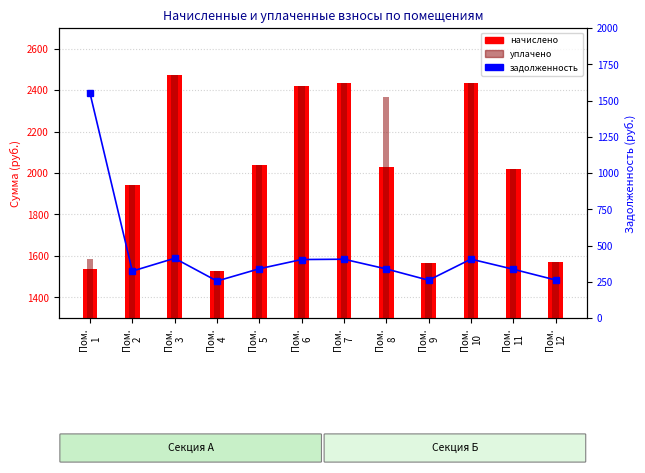

Which series has the largest total across all categories?

уплачено